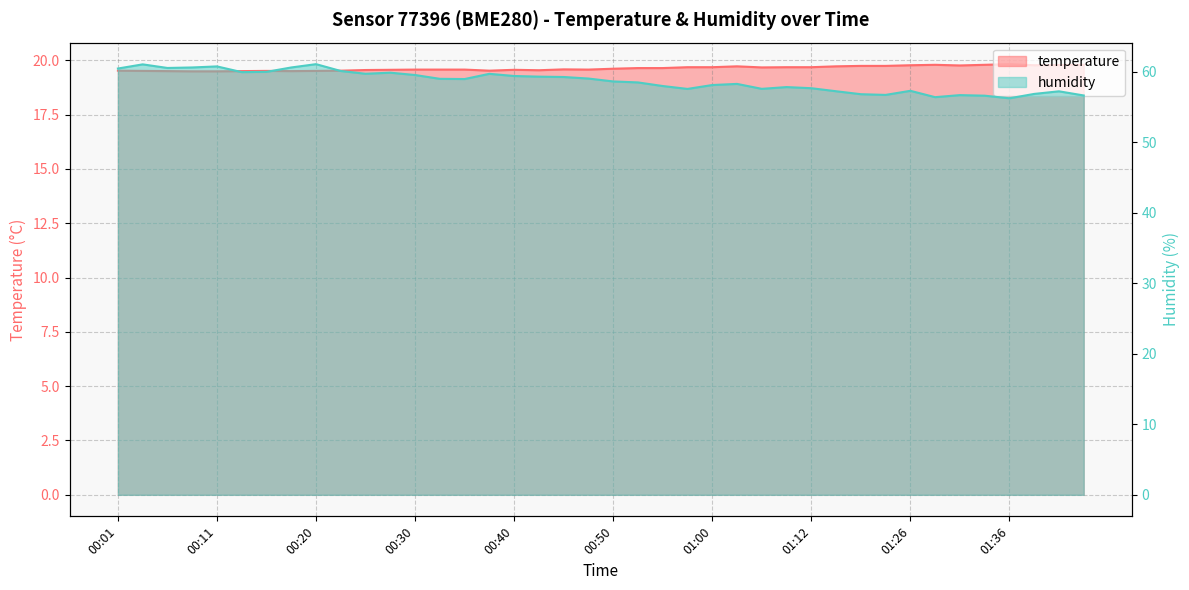

Reading right to left, extract all data points from this chart.

temperature: 01:44=19.8	01:41=19.8	01:39=19.8	01:36=19.8	01:34=19.8	01:31=19.8	01:29=19.8	01:26=19.8	01:20=19.7	01:17=19.7	01:15=19.7	01:12=19.7	01:07=19.7	01:04=19.7	01:02=19.7	01:00=19.7	00:57=19.7	00:55=19.6	00:52=19.6	00:50=19.6	00:47=19.6	00:45=19.6	00:42=19.5	00:40=19.6	00:38=19.5	00:35=19.6	00:33=19.6	00:30=19.6	00:28=19.6	00:25=19.6	00:23=19.5	00:20=19.5	00:18=19.5	00:16=19.5	00:13=19.5	00:11=19.5	00:08=19.5	00:06=19.5	00:03=19.5	00:01=19.5
humidity: 01:44=56.6	01:41=57.2	01:39=56.8	01:36=56.2	01:34=56.6	01:31=56.7	01:29=56.4	01:26=57.3	01:20=56.7	01:17=56.8	01:15=57.2	01:12=57.6	01:07=57.8	01:04=57.6	01:02=58.3	01:00=58.1	00:57=57.5	00:55=58.0	00:52=58.5	00:50=58.6	00:47=59.0	00:45=59.2	00:42=59.3	00:40=59.4	00:38=59.7	00:35=59.0	00:33=59.0	00:30=59.5	00:28=59.9	00:25=59.7	00:23=60.1	00:20=61.1	00:18=60.6	00:16=60.0	00:13=59.9	00:11=60.7	00:08=60.6	00:06=60.5	00:03=61.0	00:01=60.4